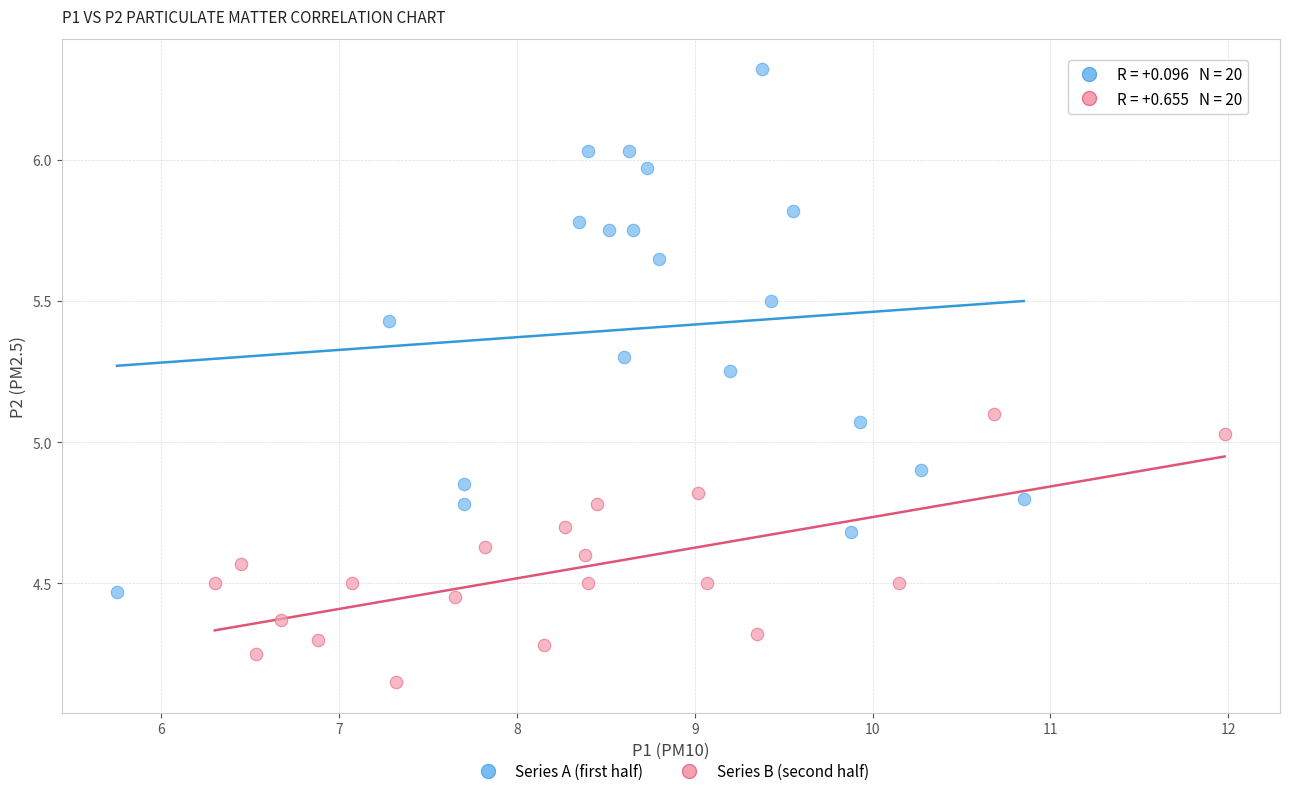

What are all the series names shown in the legend?

Series A (first half), Series B (second half)